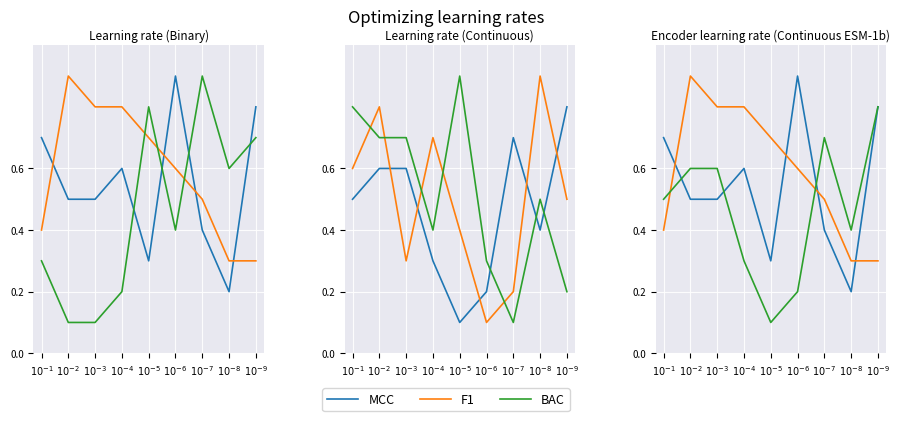

What is the label of the 4th point from the left?

$10^{-4}$